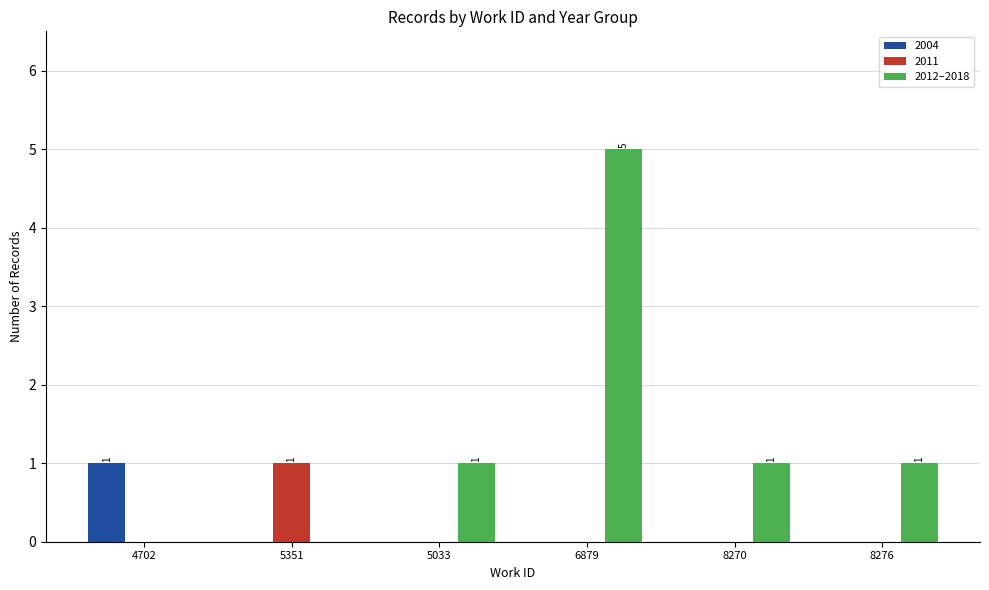

Count the number of categories in the chart.

6